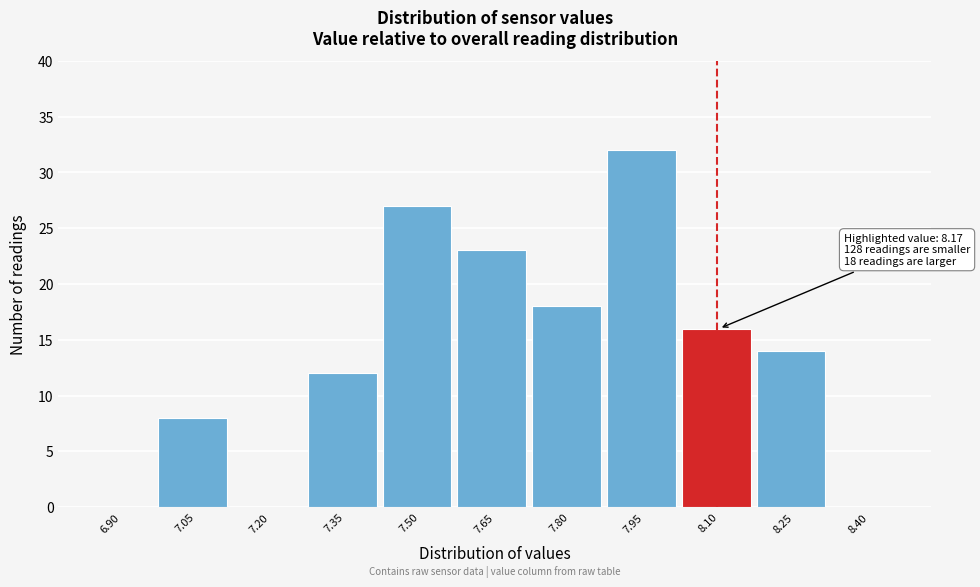

Reading left to right, what are all the values shown in this chart?

6.90=0	7.05=8	7.20=0	7.35=12	7.50=27	7.65=23	7.80=18	7.95=32	8.10=16	8.25=14	8.40=0